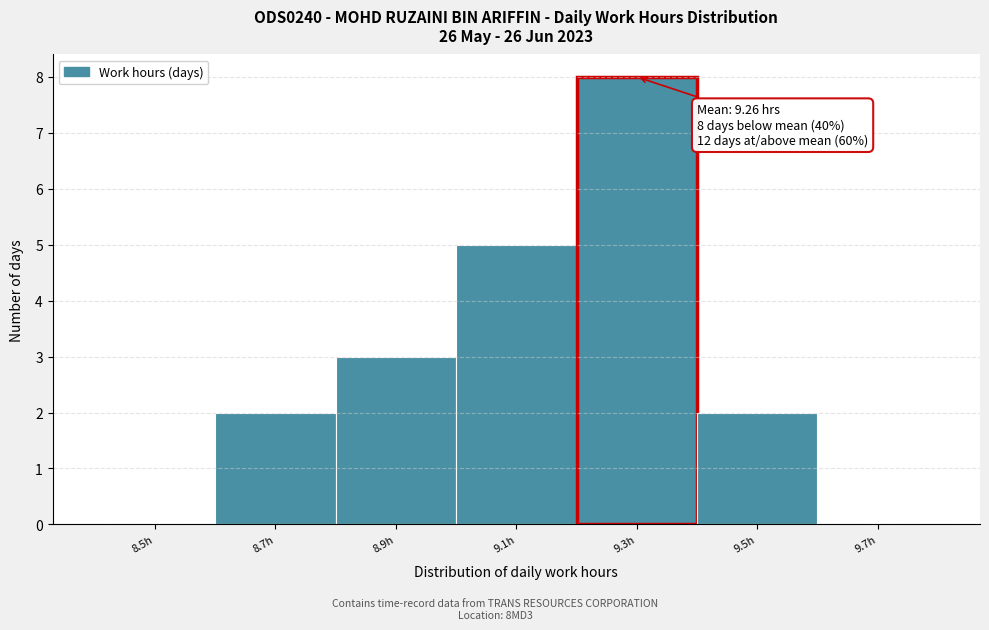

Reading left to right, extract all data points from this chart.

8.5h=0	8.7h=2	8.9h=3	9.1h=5	9.3h=8	9.5h=2	9.7h=0